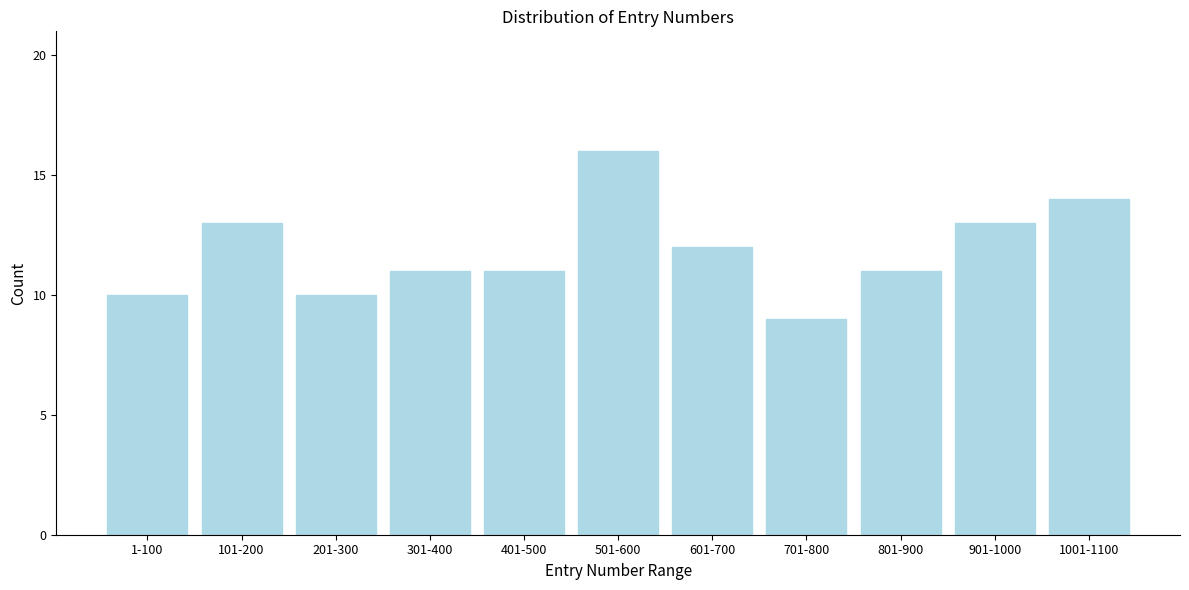

Reading left to right, list all the values displayed in this chart.

10	13	10	11	11	16	12	9	11	13	14